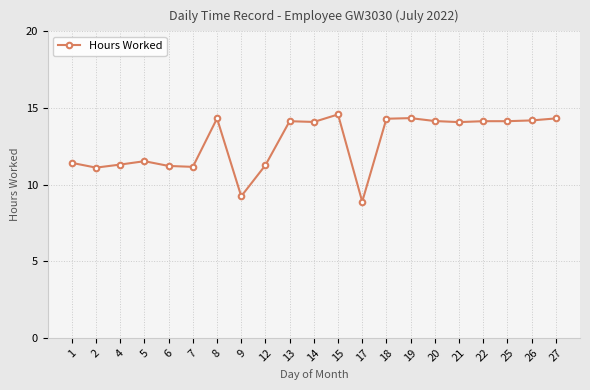

Does the chart have visible grid lines?

Yes